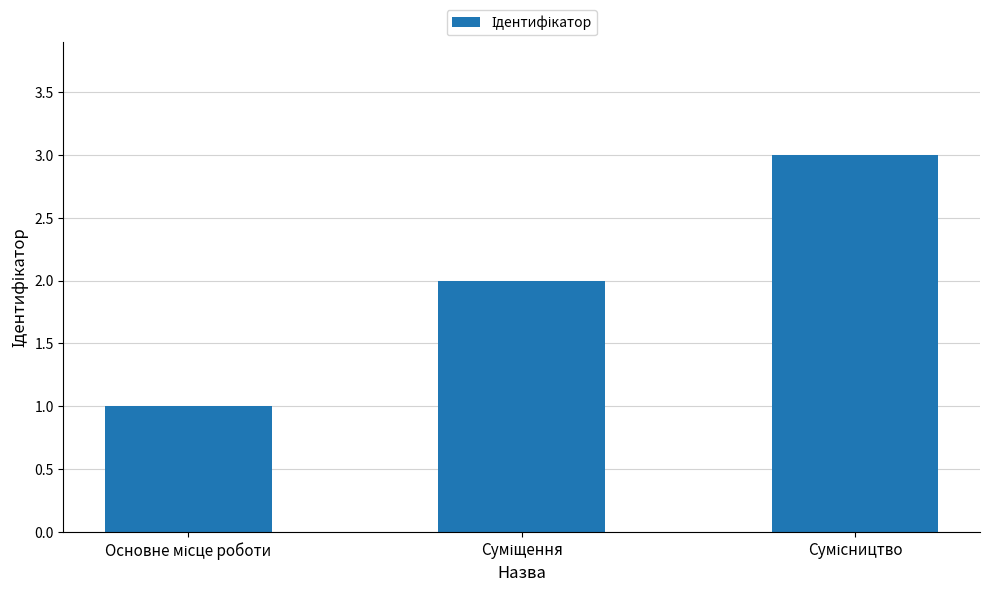

What is the value of the 3rd bar from the left?

3